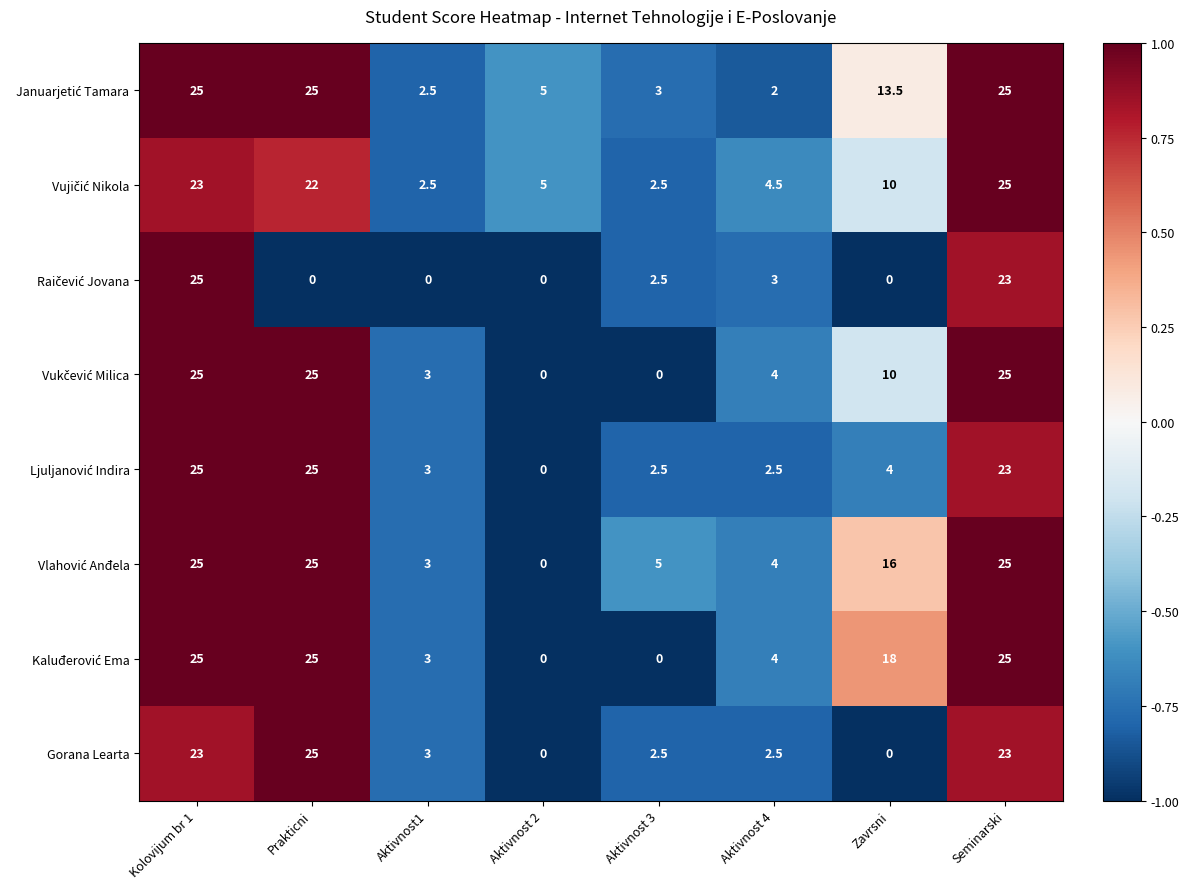

At which category is the sum across all series the highest?

Kolovijum br 1